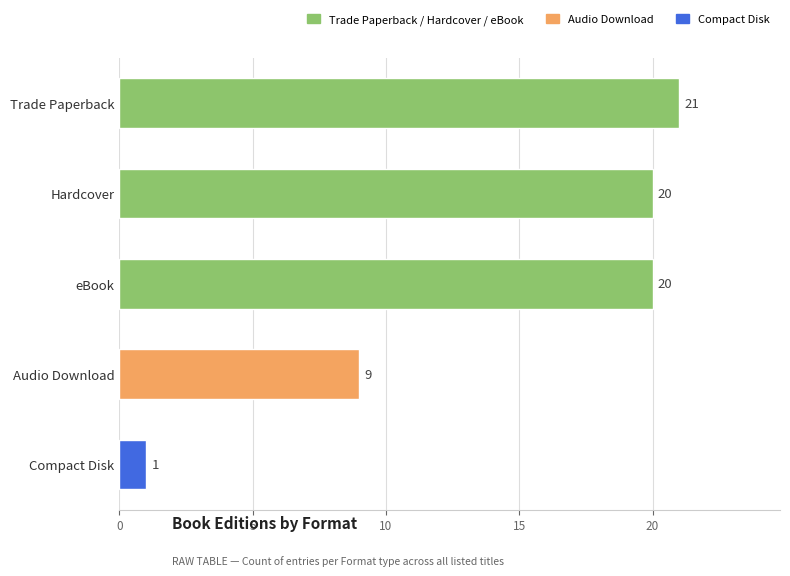

Read the value at Hardcover.

20